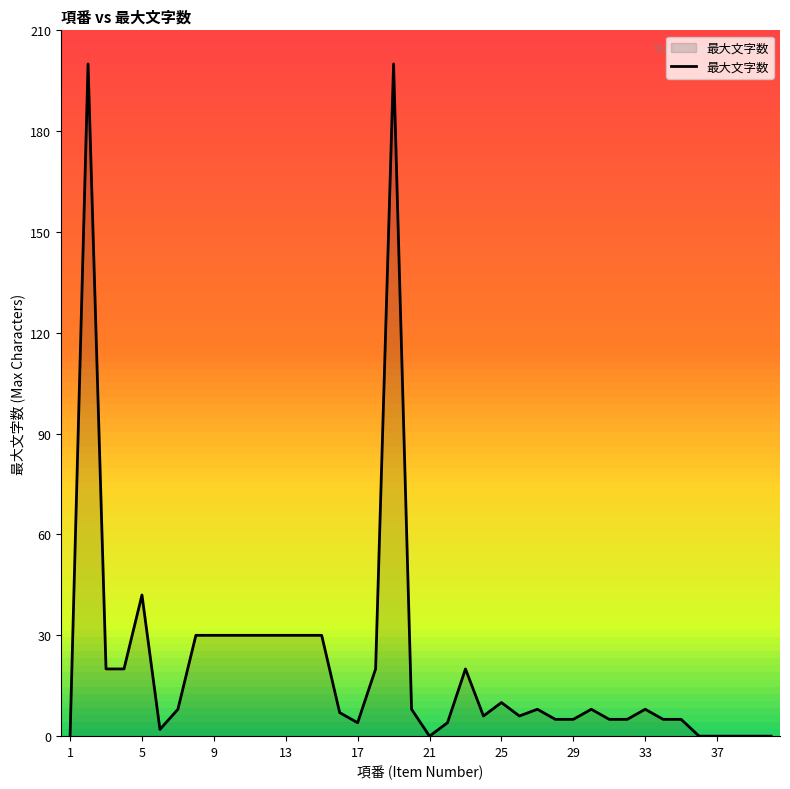

What is the difference between the maximum and minimum values?

200